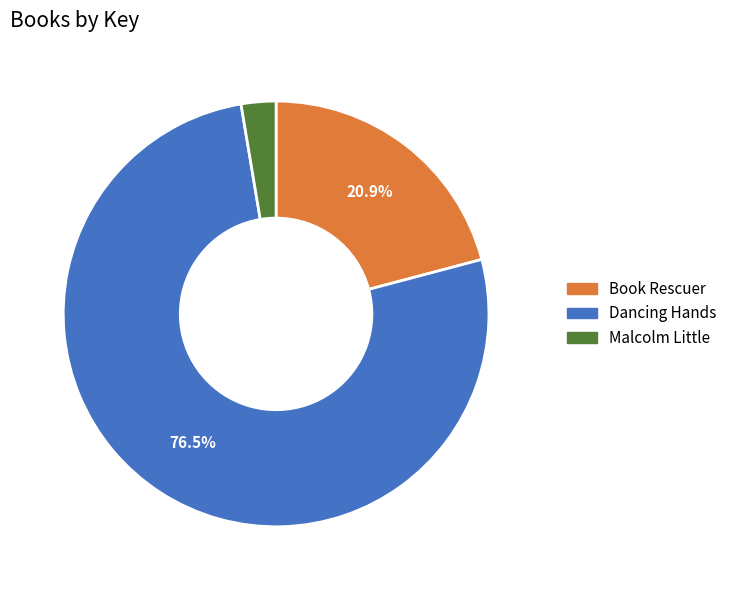

What is the ratio of the value at Dancing Hands to the value at Book Rescuer?

3.7